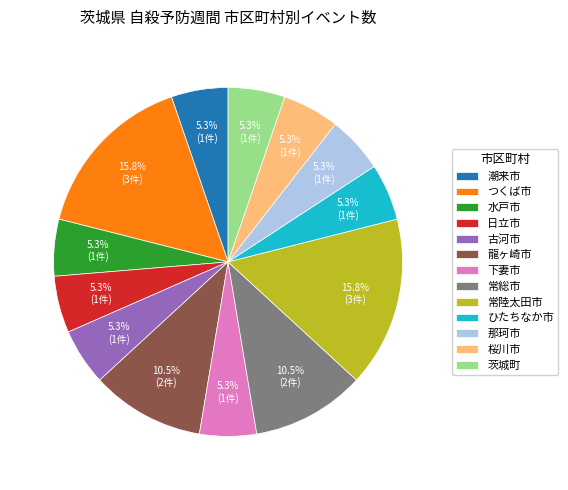

What is the ratio of the value at 常陸太田市 to the value at 水戸市?

3.0